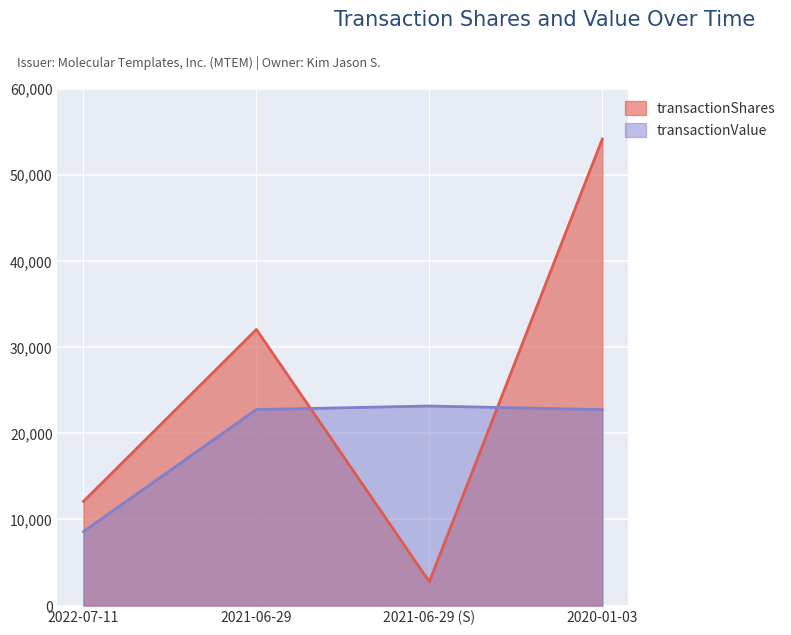

Which series ends up on top after the final intersection of transactionShares and transactionValue?

transactionShares